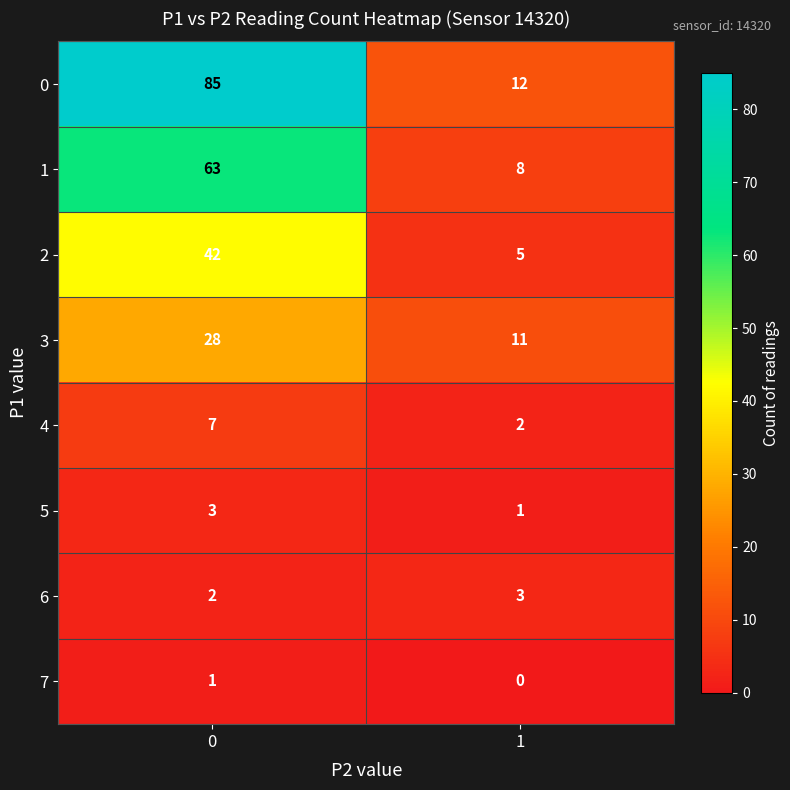

At how many categories does at least one series exceed 15?

1